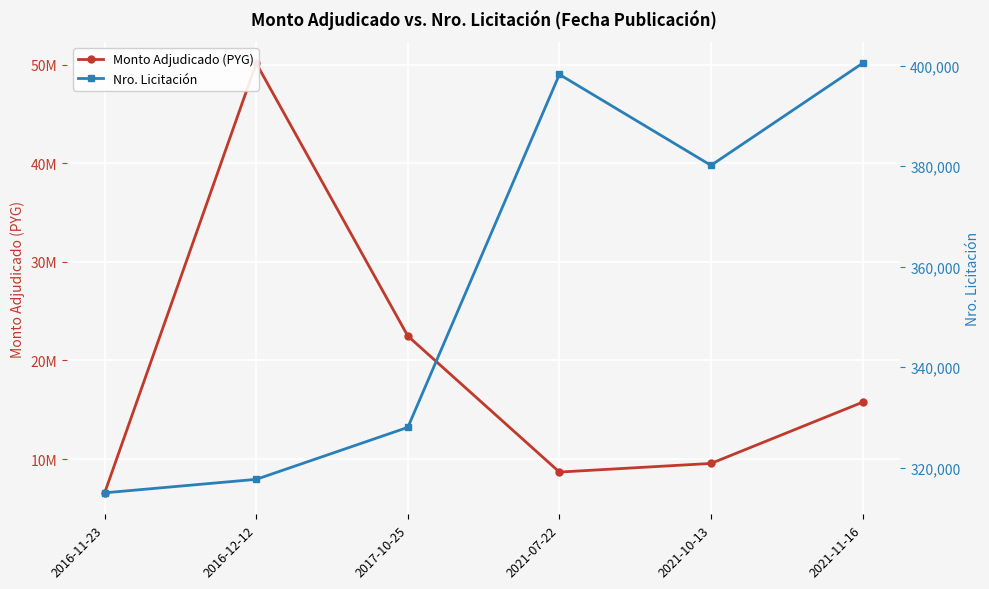

Is this an area chart (filled region under the line)?

No